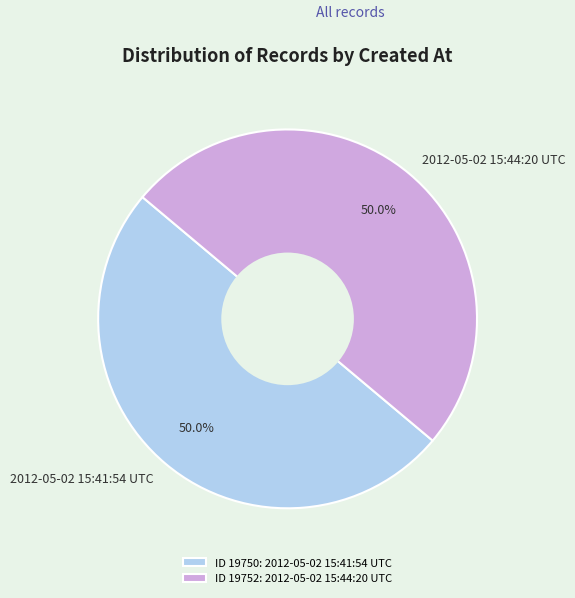

True or false: 2012-05-02 15:44:20 UTC accounts for 50% of the total.

True